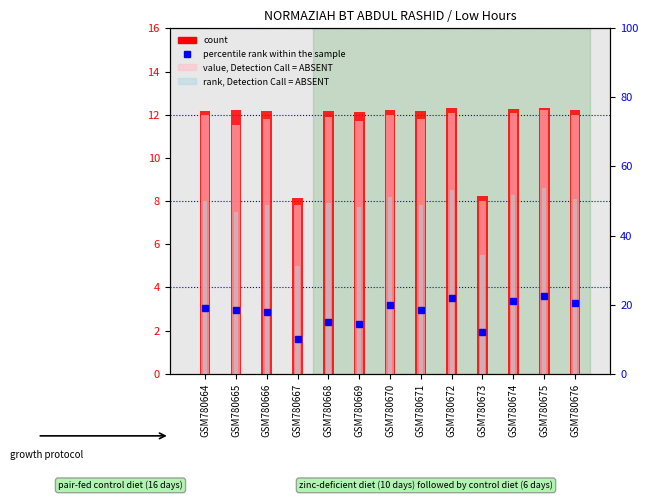

How many bars are there in each group?

4